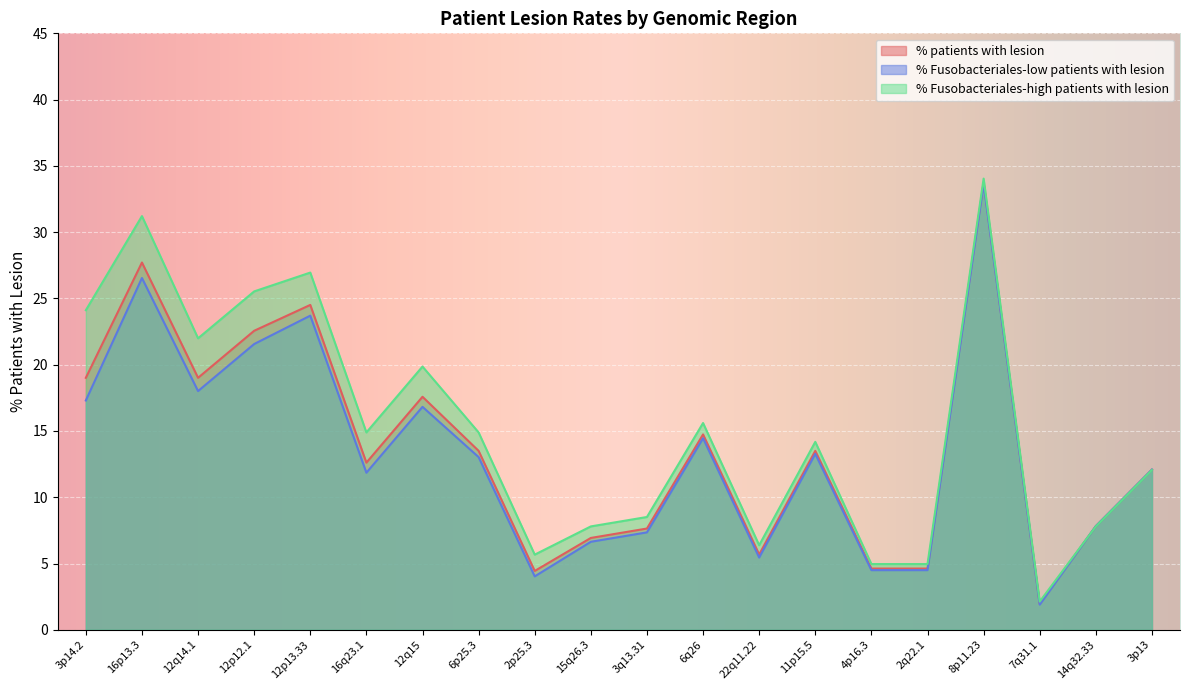

Which category has the highest value in the % patients with lesion series?

8p11.23